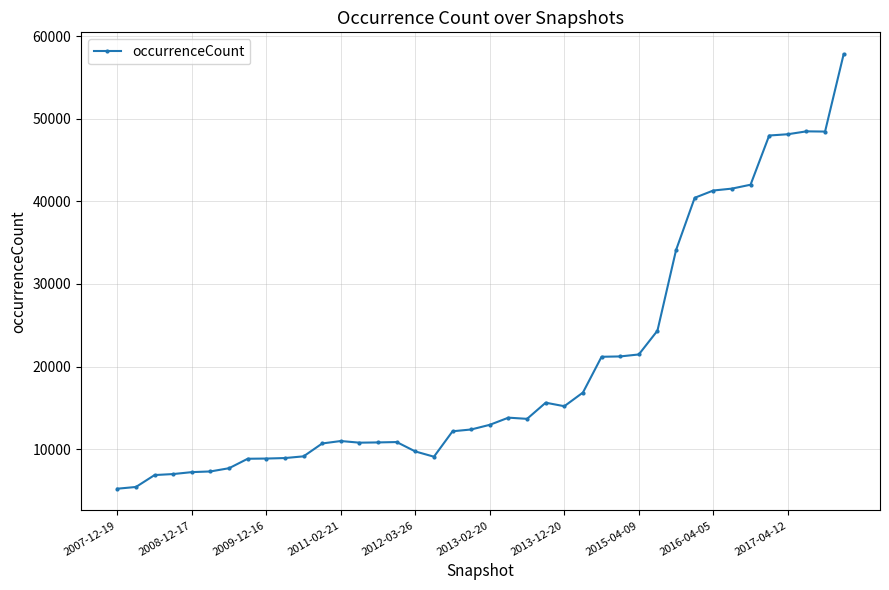

What is the difference between the second highest and second lowest values?

43073